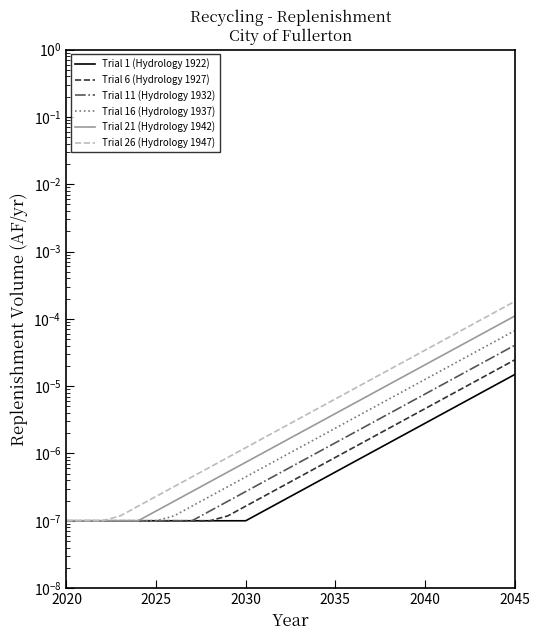

True or false: Trial 11 (Hydrology 1932) and Trial 6 (Hydrology 1927) cross at least once.

False